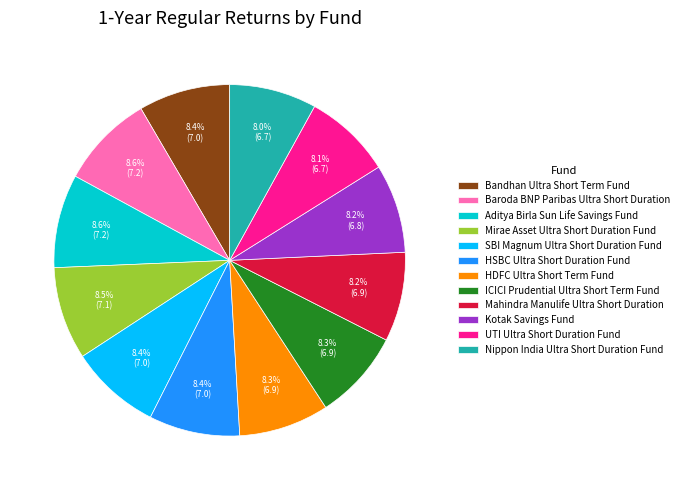

Does any single category account for the majority?

No